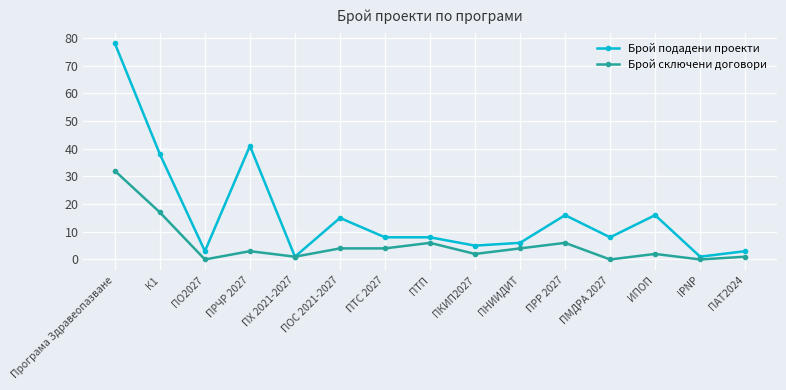

Which series changed the most between Програма Здравеопазване and ИПОП?

Брой подадени проекти